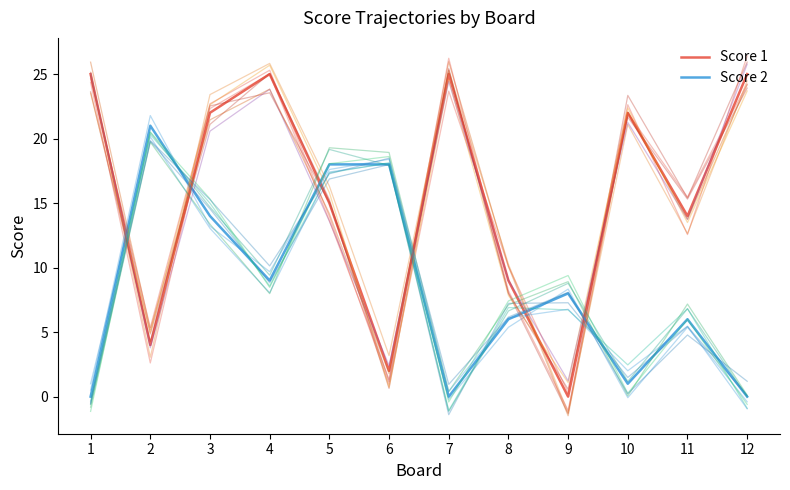

True or false: Score 1 has a value of -10 at 9.

False